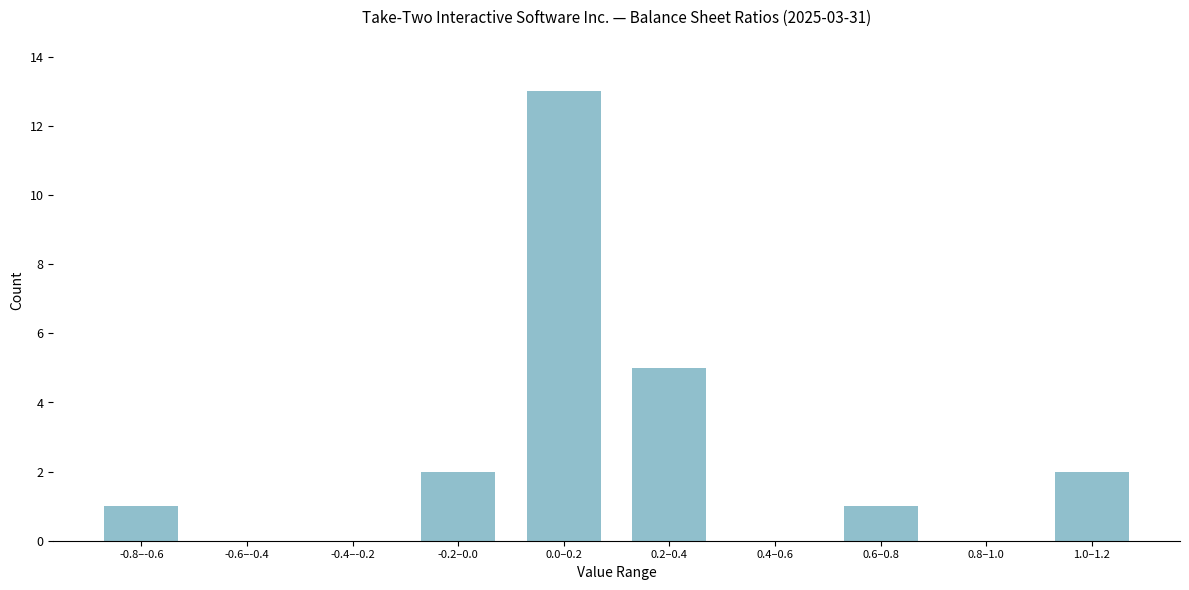

Reading left to right, transcribe all the data shown in this chart.

-0.8–-0.6=1	-0.6–-0.4=0	-0.4–-0.2=0	-0.2–0.0=2	0.0–0.2=13	0.2–0.4=5	0.4–0.6=0	0.6–0.8=1	0.8–1.0=0	1.0–1.2=2